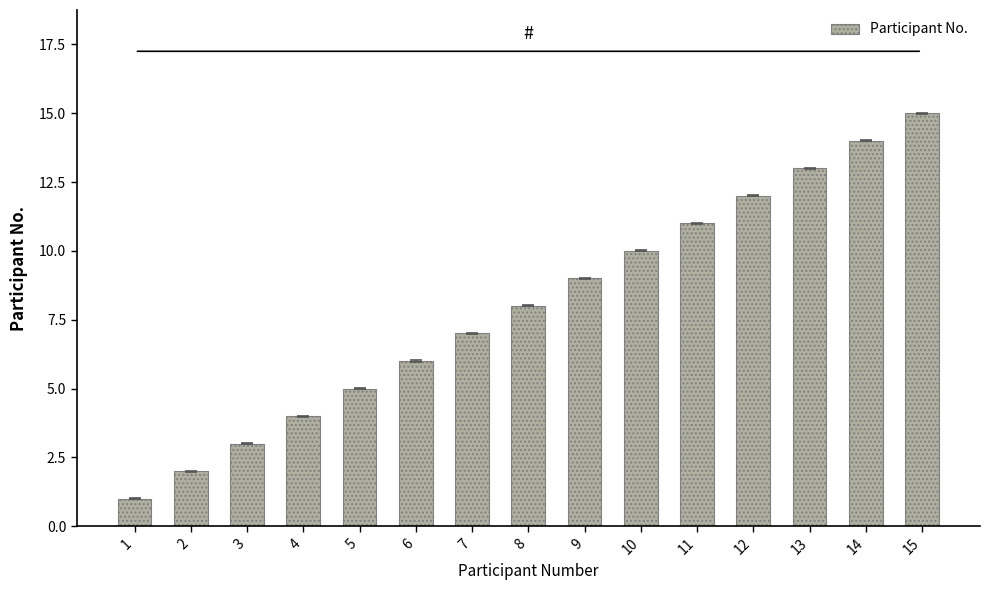

How many values are below 8?

7